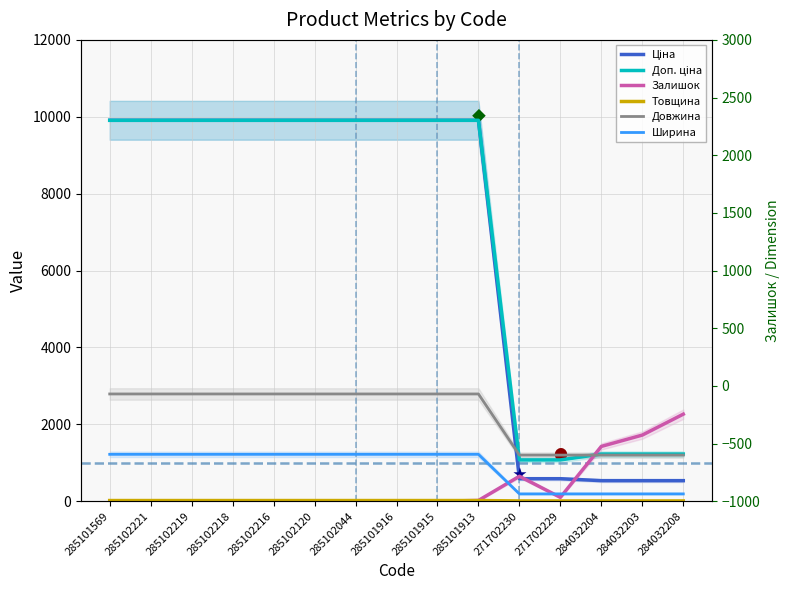

Reading right to left, what are all the values shown in this chart?

Ціна: 284032208=535.4	284032203=535.4	284032204=535.4	271702229=586.0	271702230=586.0	285101913=9908.5	285101915=9908.5	285101916=9908.5	285102044=9908.5	285102120=9908.5	285102216=9908.5	285102218=9908.5	285102219=9908.5	285102221=9908.5	285101569=9908.5
Доп. ціна: 284032208=1227.2	284032203=1227.2	284032204=1227.2	271702229=1074.5	271702230=1074.5	285101913=9908.5	285101915=9908.5	285101916=9908.5	285102044=9908.5	285102120=9908.5	285102216=9908.5	285102218=9908.5	285102219=9908.5	285102221=9908.5	285101569=9908.5
Залишок: 284032208=2265.0	284032203=1721.0	284032204=1426.0	271702229=100.0	271702230=649.0	285101913=20.0	285101915=0.0	285101916=0.0	285102044=0.0	285102120=0.0	285102216=0.0	285102218=0.0	285102219=7.0	285102221=0.0	285101569=5.0
Товщина: 284032208=8.0	284032203=8.0	284032204=8.0	271702229=8.0	271702230=8.0	285101913=18.0	285101915=18.0	285101916=18.0	285102044=18.0	285102120=18.0	285102216=18.0	285102218=18.0	285102219=18.0	285102221=18.0	285101569=18.0
Довжина: 284032208=1200.0	284032203=1200.0	284032204=1200.0	271702229=1200.0	271702230=1200.0	285101913=2790.0	285101915=2790.0	285101916=2790.0	285102044=2790.0	285102120=2790.0	285102216=2790.0	285102218=2790.0	285102219=2790.0	285102221=2790.0	285101569=2790.0
Ширина: 284032208=191.0	284032203=191.0	284032204=191.0	271702229=191.0	271702230=191.0	285101913=1220.0	285101915=1220.0	285101916=1220.0	285102044=1220.0	285102120=1220.0	285102216=1220.0	285102218=1220.0	285102219=1220.0	285102221=1220.0	285101569=1220.0